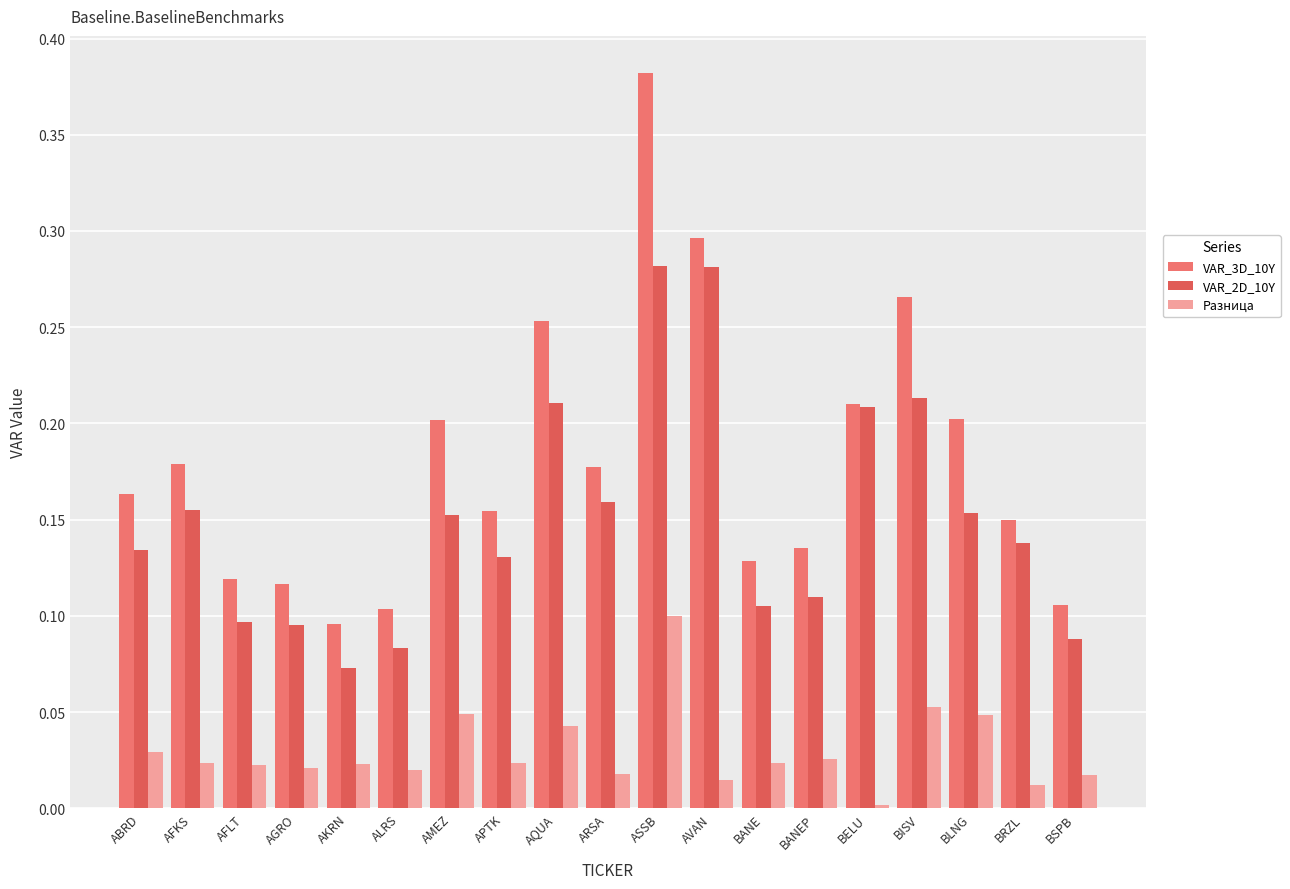

What is the total value across all series at AQUA?

0.5